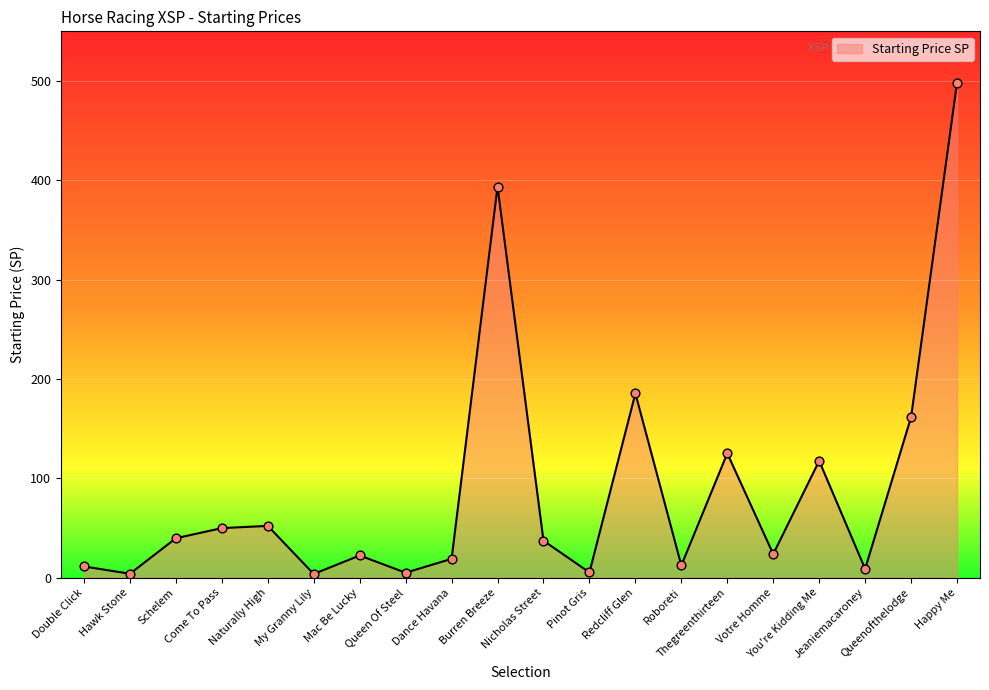

What is the ratio of the value at Hawk Stone to the value at Votre Homme?

0.2